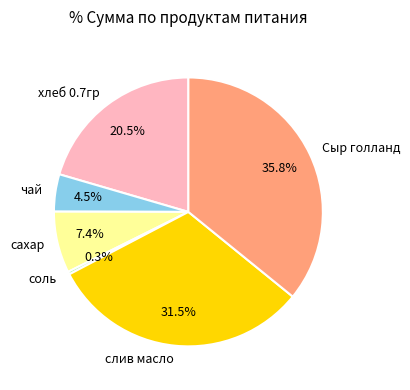

To the nearest percent, what is the average slice percentage?

17%